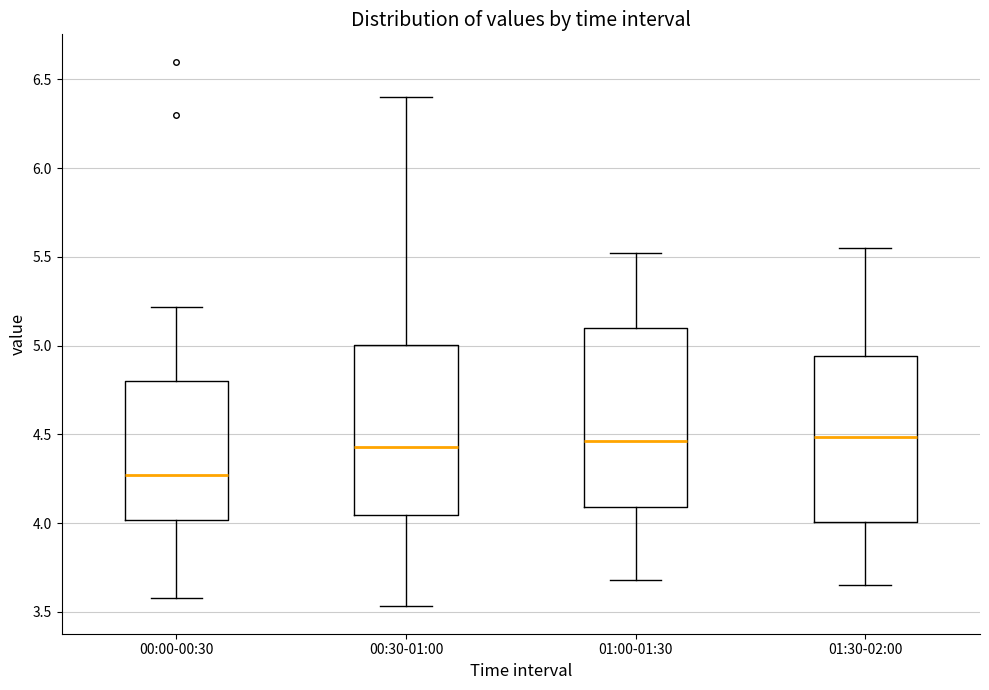

Which box is the tallest, from its lower edge to its upper edge?

01:00-01:30